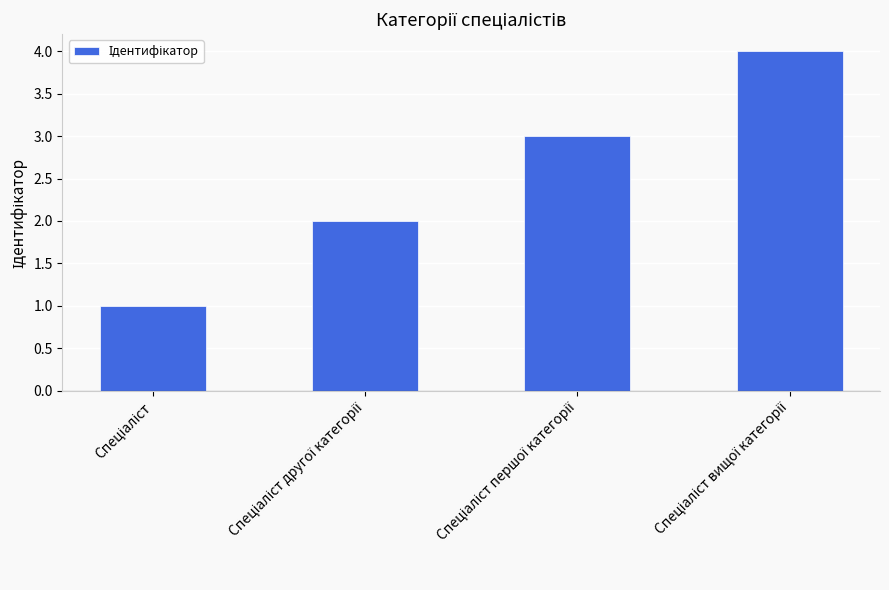

What is the difference between the maximum and minimum values?

3